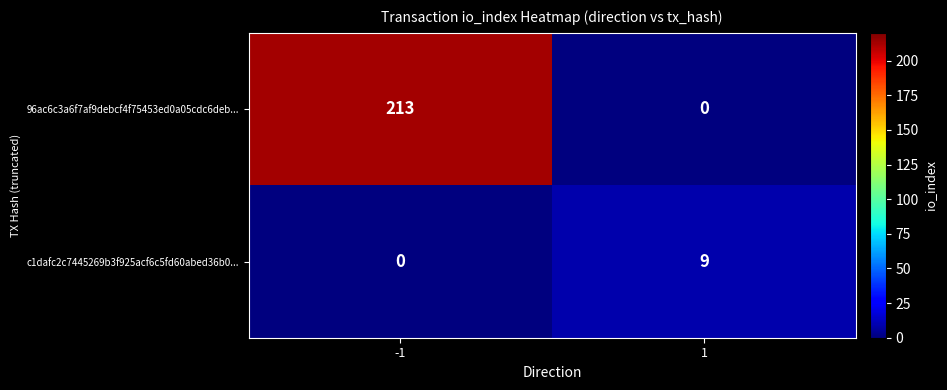

Reading left to right, what are all the values shown in this chart?

96ac6c3a6f7af9debcf4f75453ed0a05cdc6deb...: 213	0
c1dafc2c7445269b3f925acf6c5fd60abed36b0...: 0	9